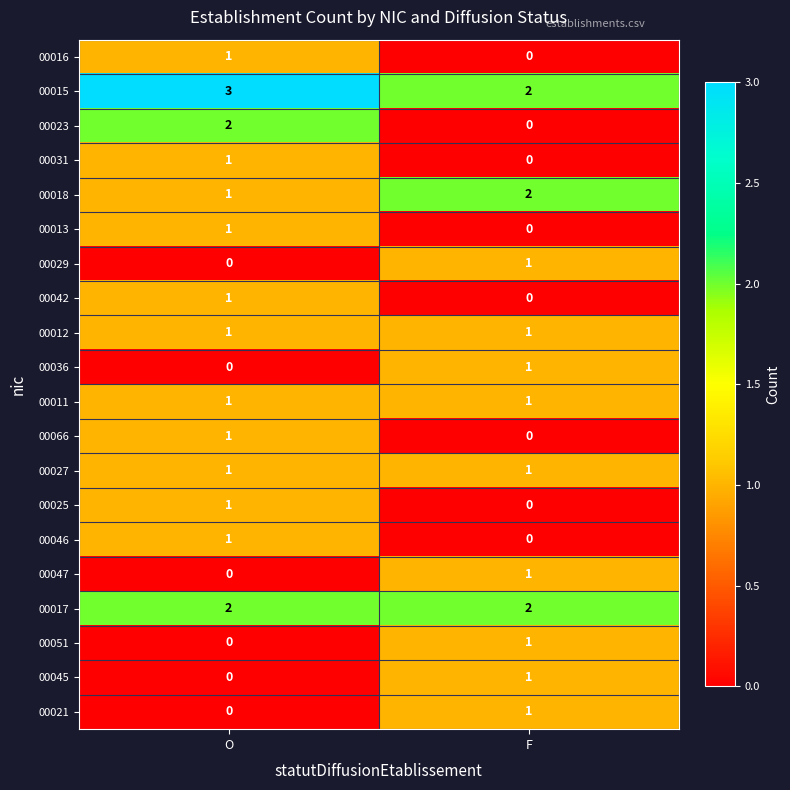

The value of 00066 at F is 0. True or false?

True